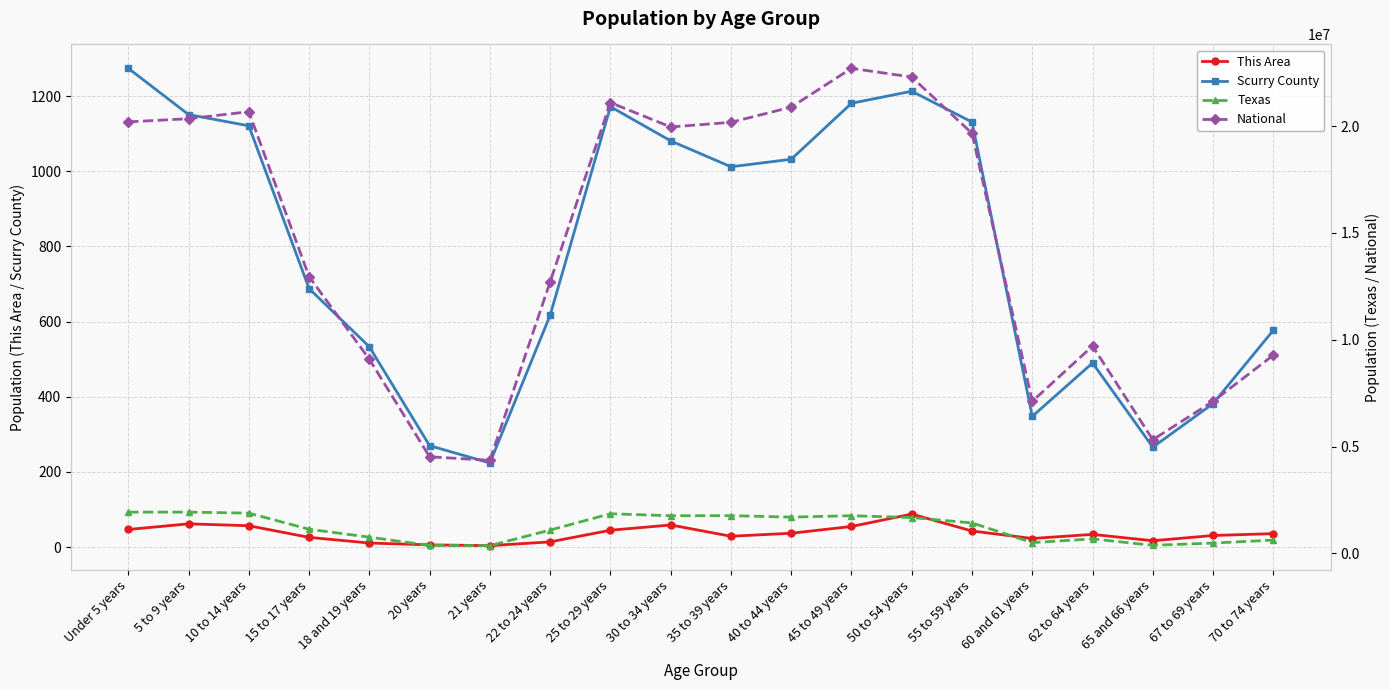

How many categories are shown in the chart?

20